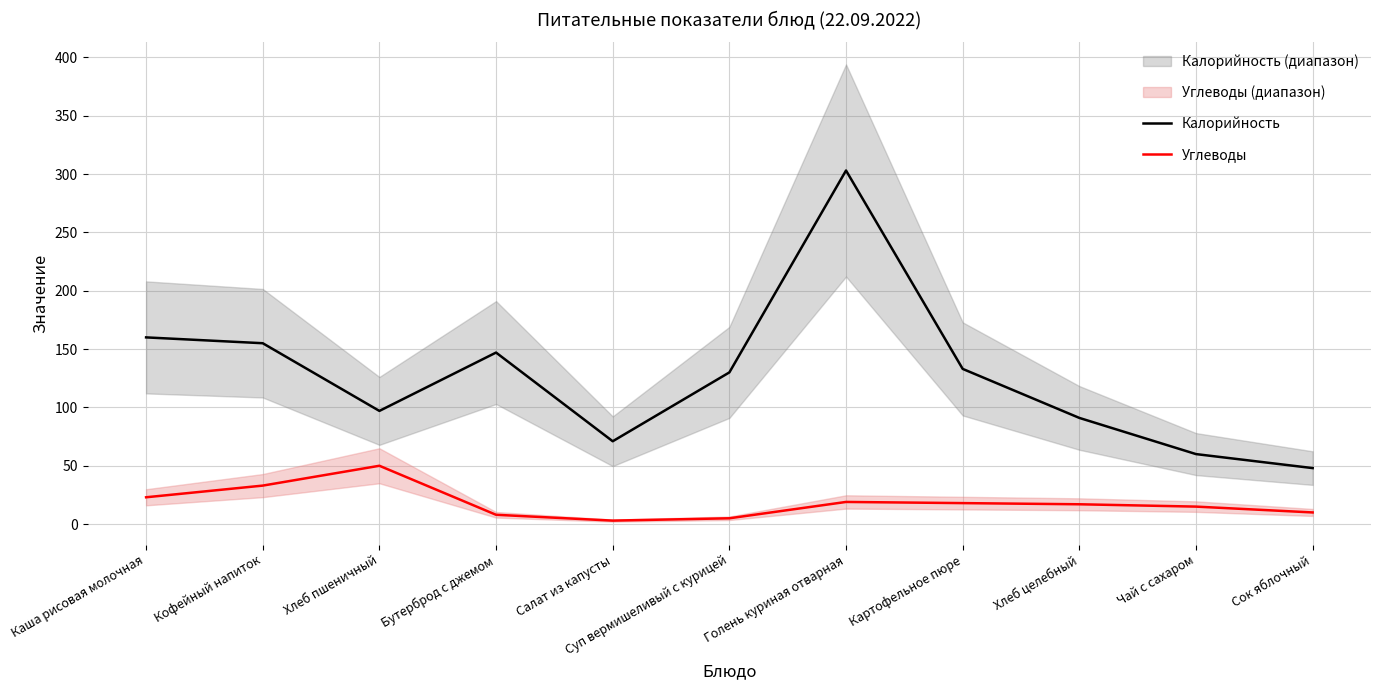

Reading left to right, list all the values displayed in this chart.

Калорийность: 160	155	97	147	71	130	303	133	91	60	48
Углеводы: 23	33	50	8	3	5	19	18	17	15	10